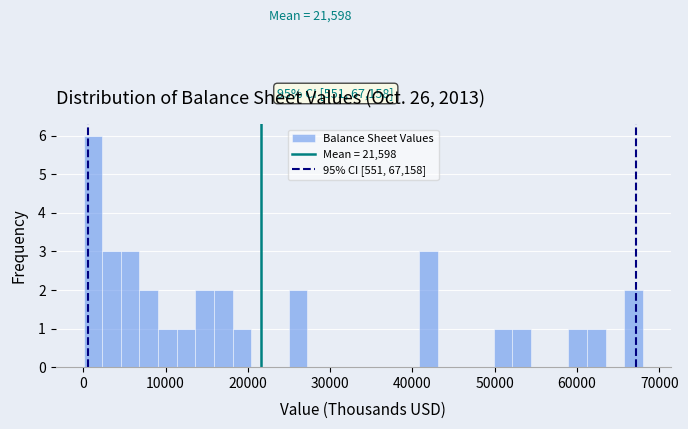

Around what value on the x-axis is the tallest bar? Give the approximate position of its centre, as read against the axis.

1000